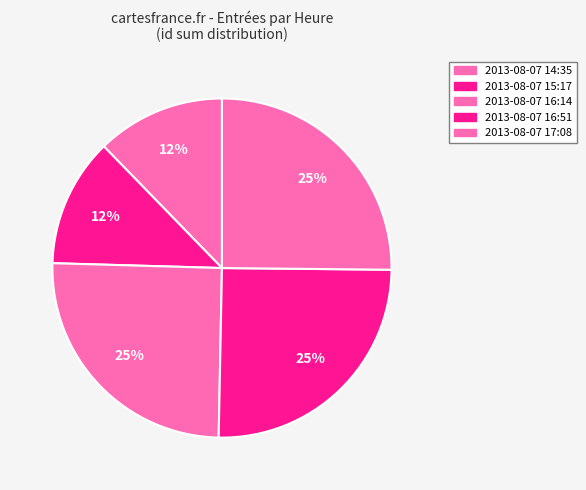

Which category has the smallest portion of the pie?

2013-08-07 14:35